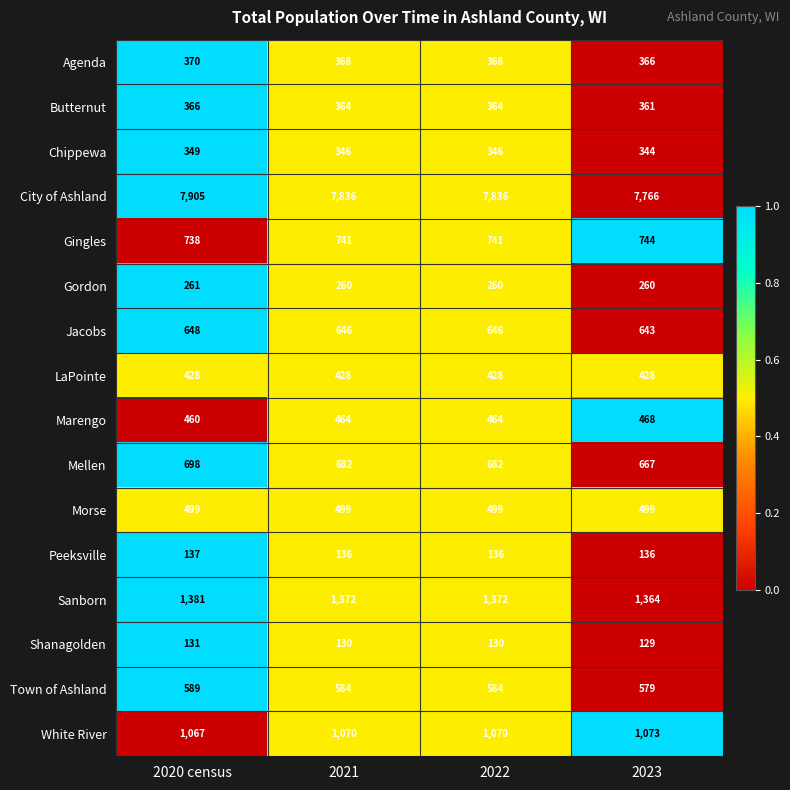

Which category has the lowest value across all series?

2023